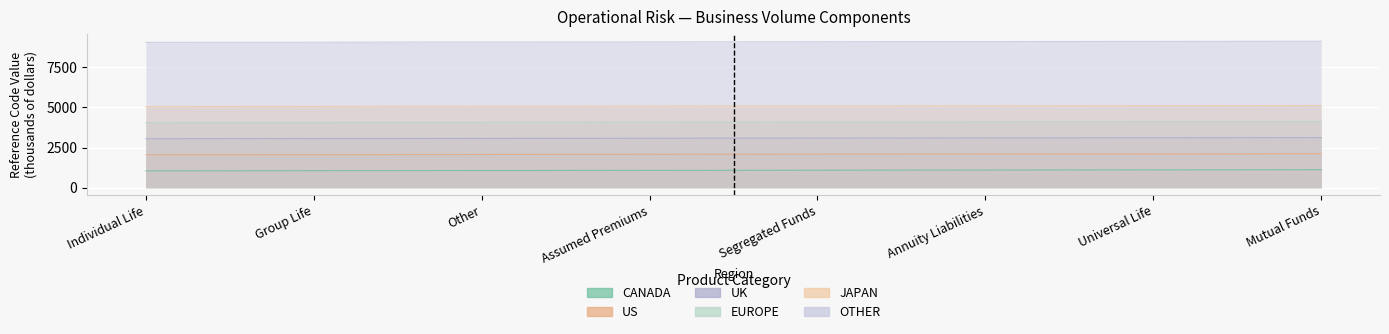

What is the approximate value of EUROPE at Group Life, to the nearest 5?

4060